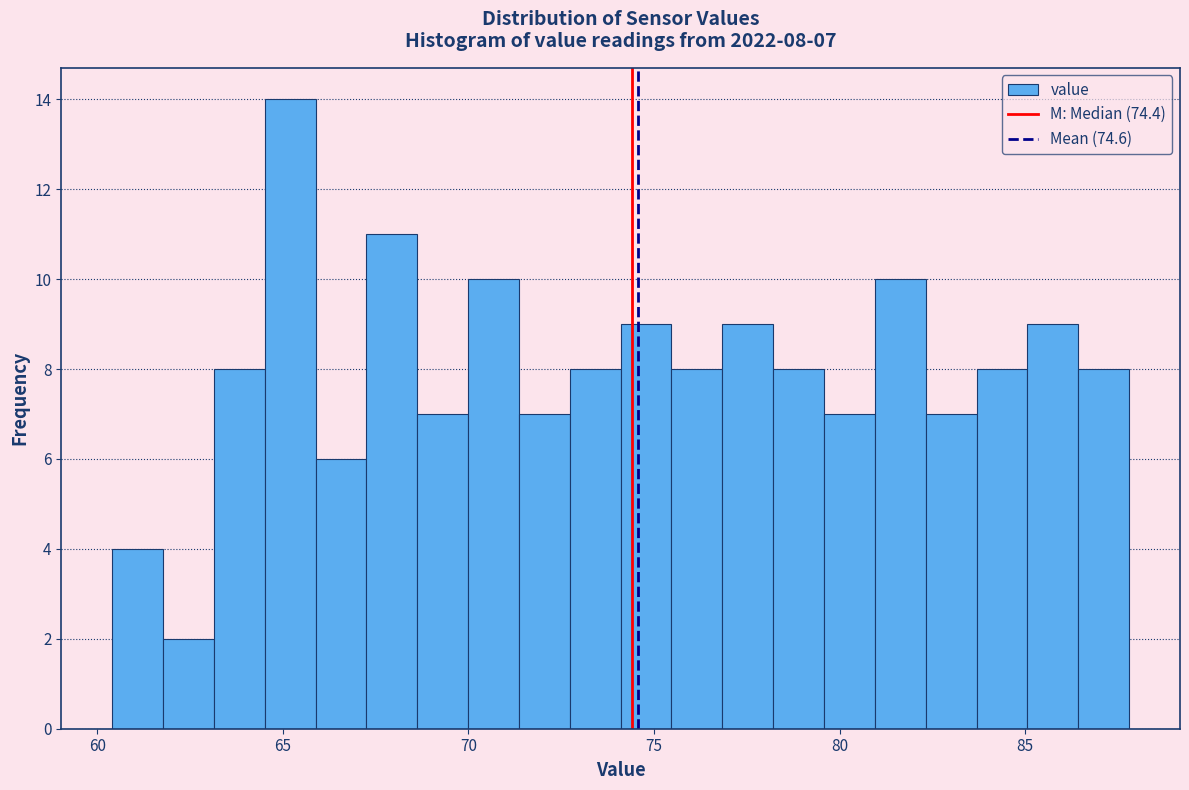

Read against the x-axis, roughly where is the centre of the tallest bar?

65.0